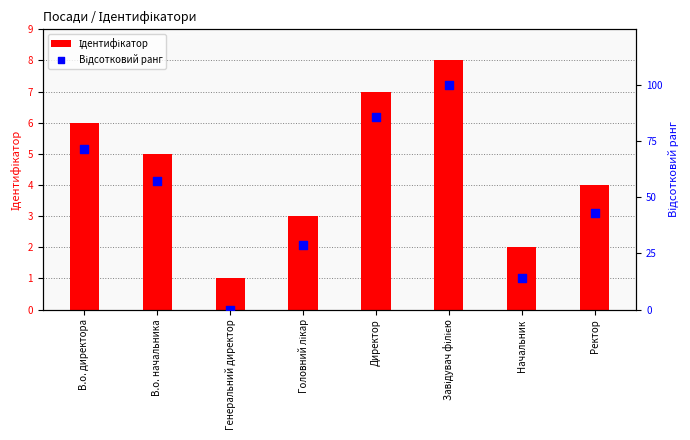

What are all the series names shown in the legend?

Ідентифікатор, Відсотковий ранг